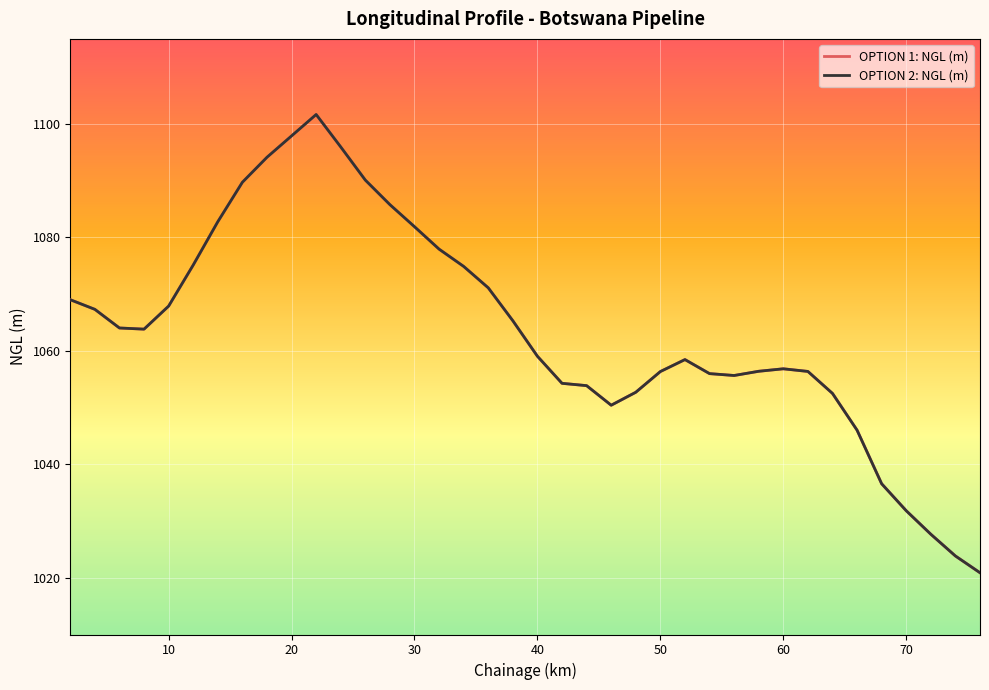

How many interior local peaks does the OPTION 1: NGL (m) series have?

3